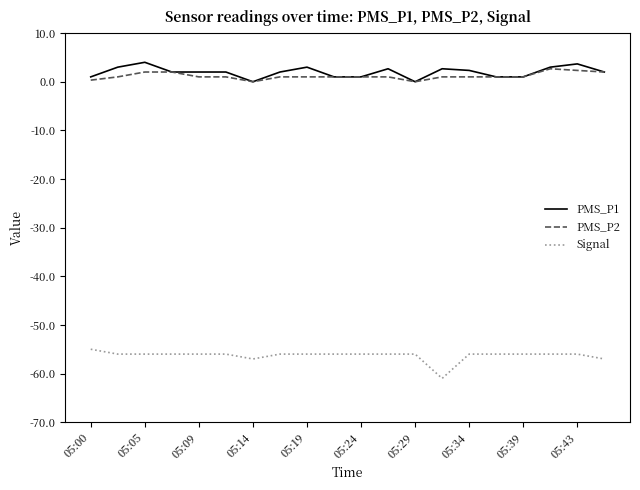

What is the greatest value displayed?

4.0